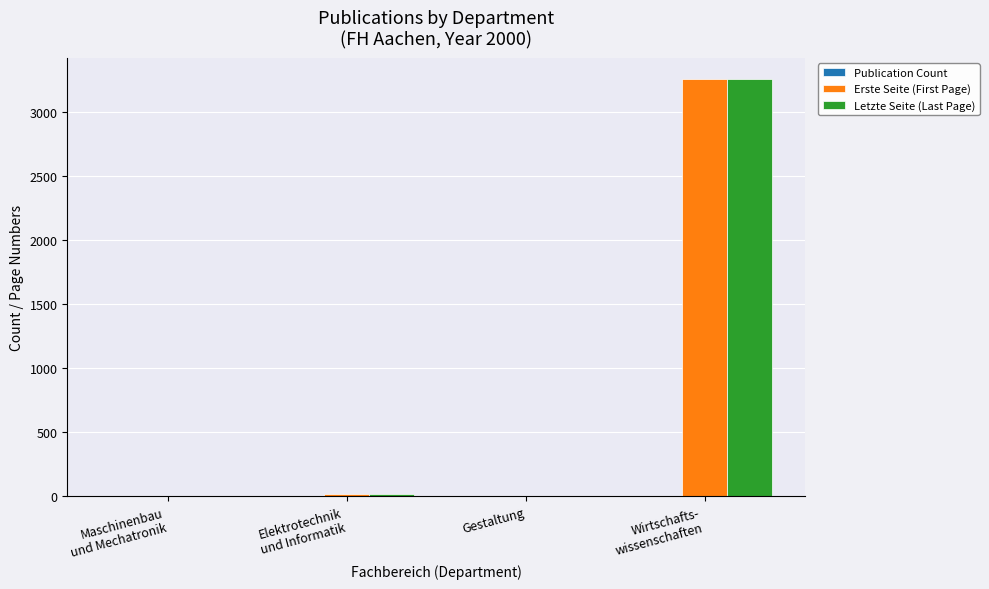

Which category has the highest value in the Erste Seite (First Page) series?

Wirtschafts-
wissenschaften